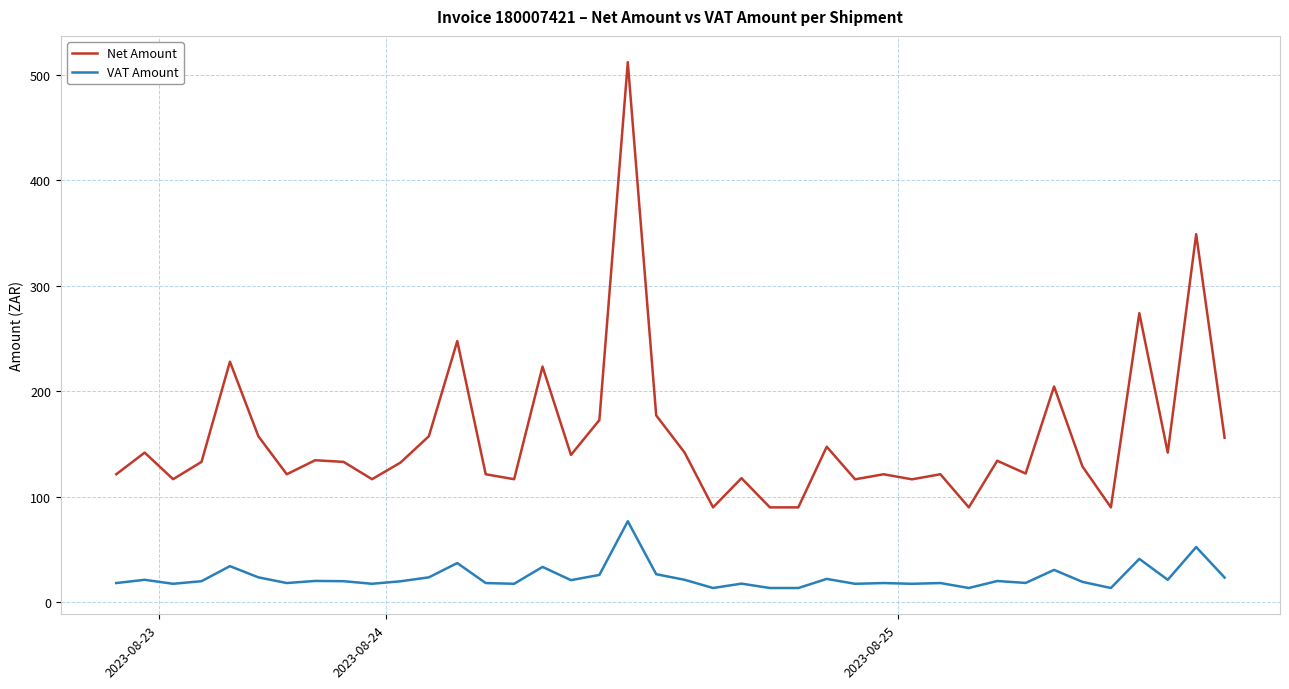

True or false: VAT Amount and Net Amount cross at least once.

False